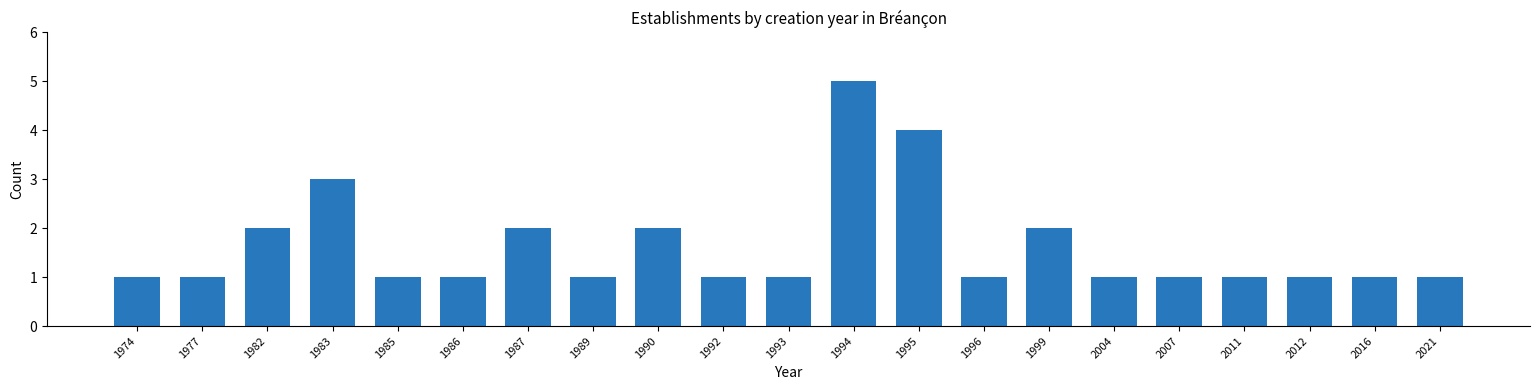

Reading left to right, transcribe all the data shown in this chart.

1	1	2	3	1	1	2	1	2	1	1	5	4	1	2	1	1	1	1	1	1